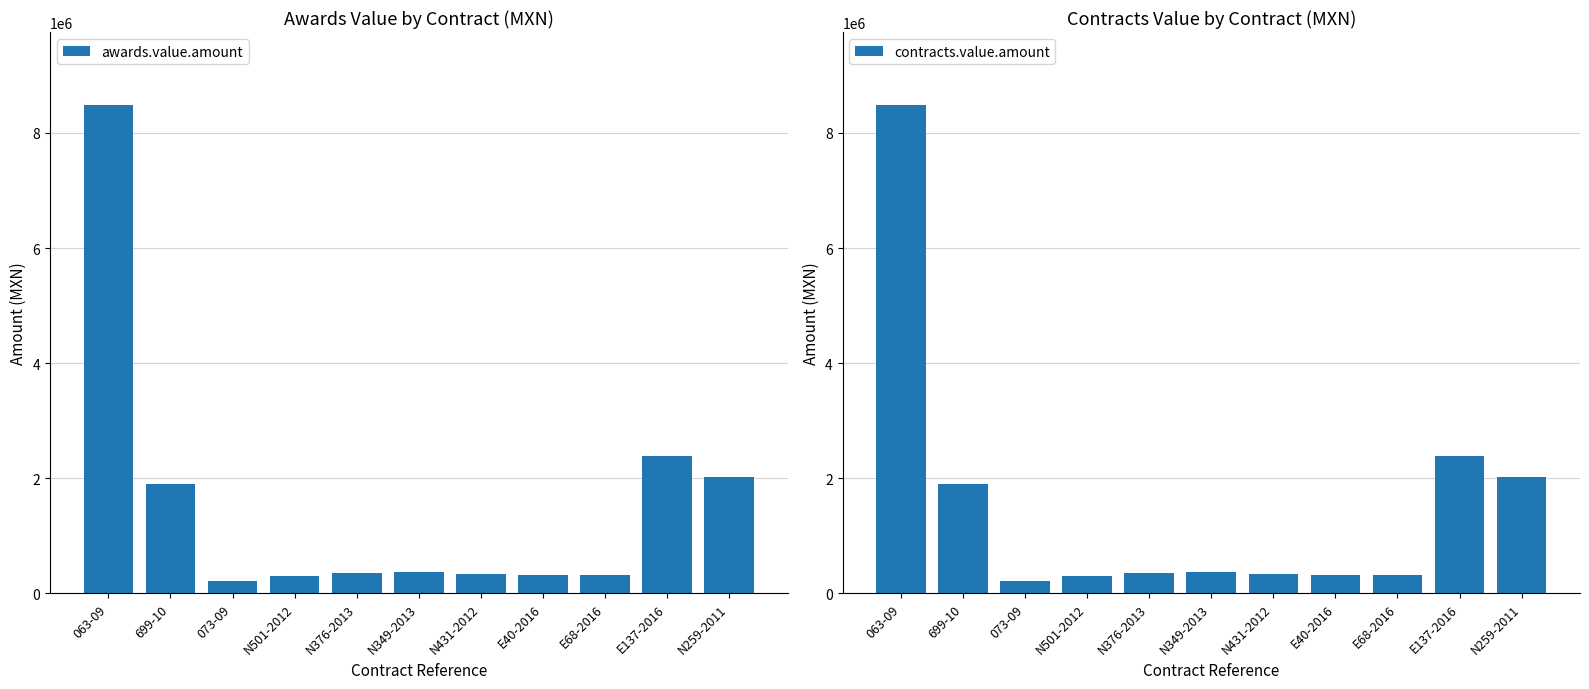

How many distinct data groups are displayed?

2